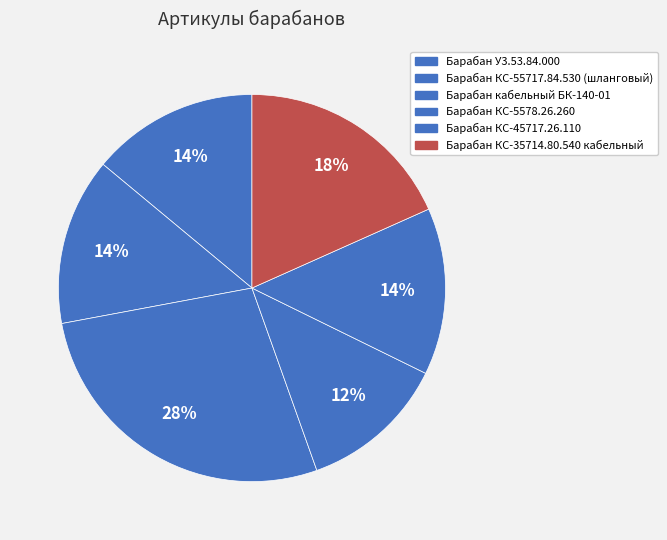

Count the number of slices in the pie.

6